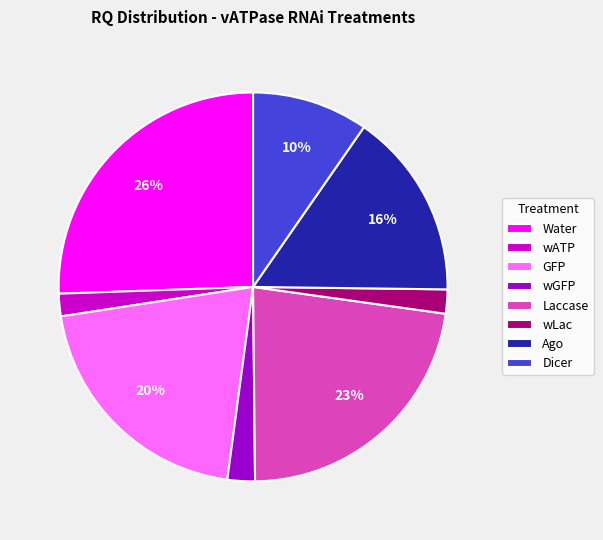

Combined, do wLac and Ago account for over 50%?

No